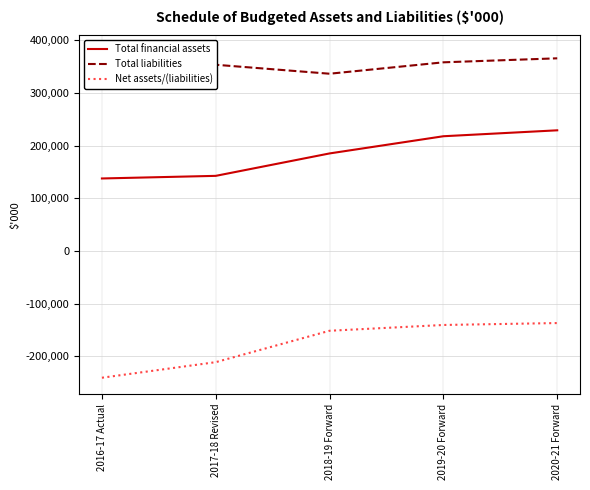

The Total liabilities series shows 176843 at 2018-19 Forward. True or false?

False